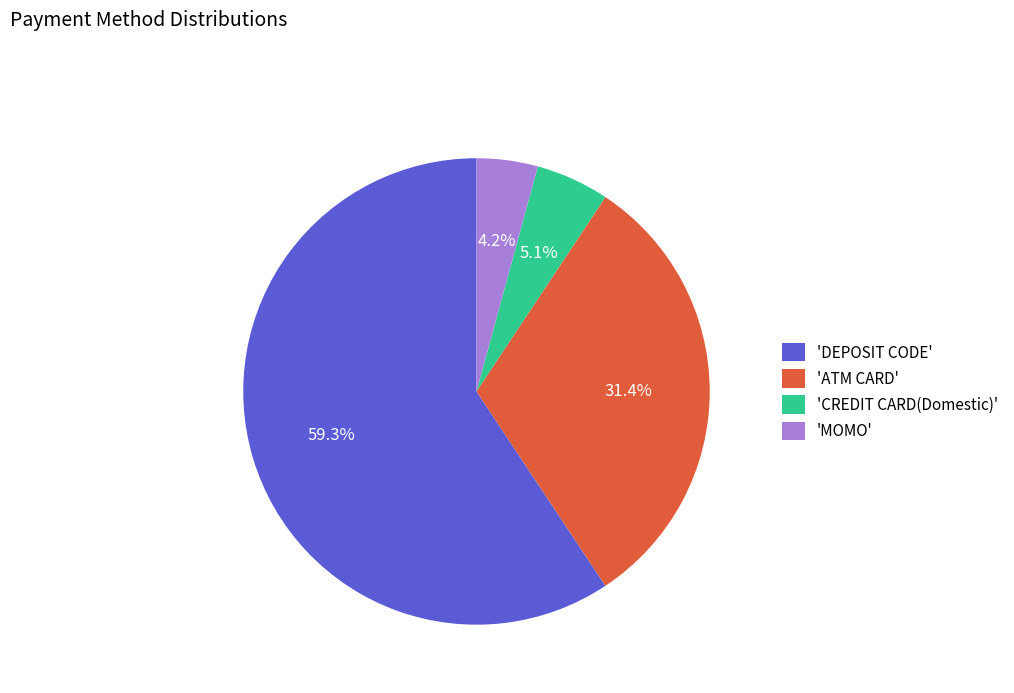

Which category has the biggest portion of the pie?

'DEPOSIT CODE'